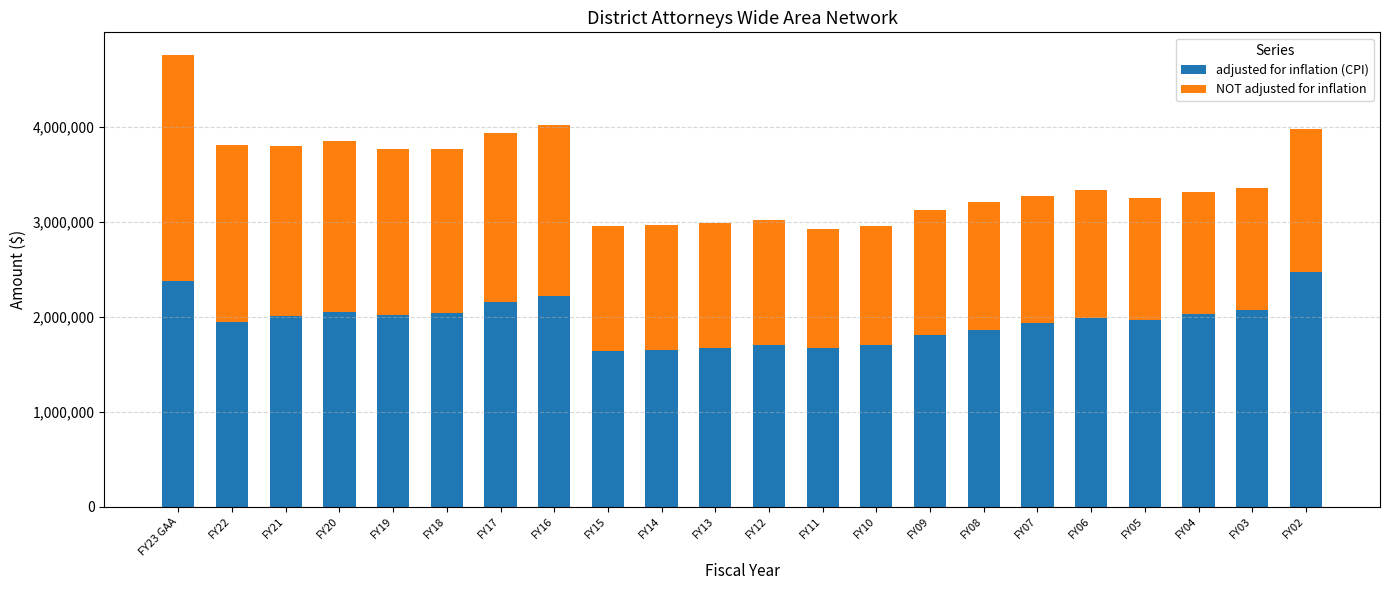

How many data points does each series have?

22